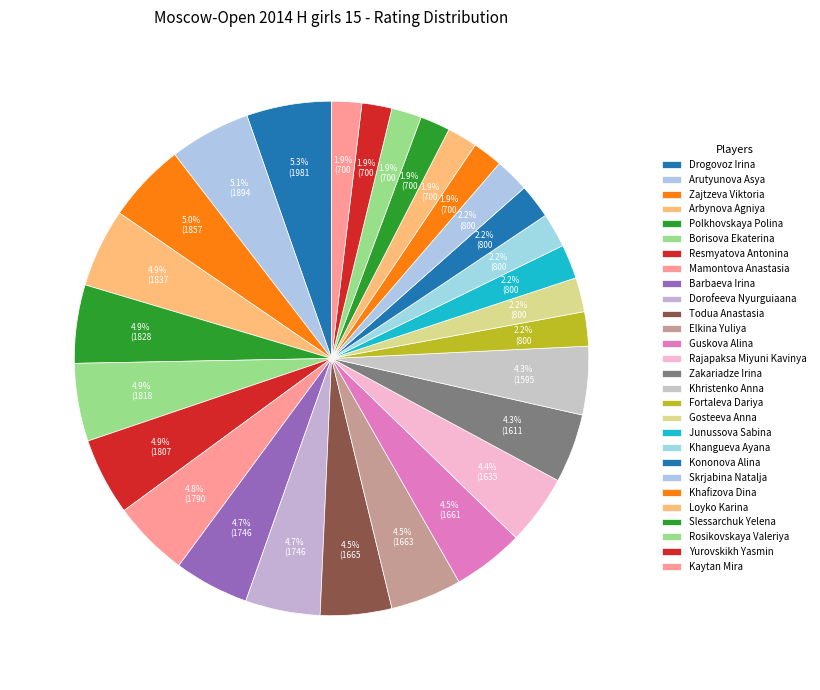

To the nearest percent, what is the difference between the largest and smallest slice percentages?

3%